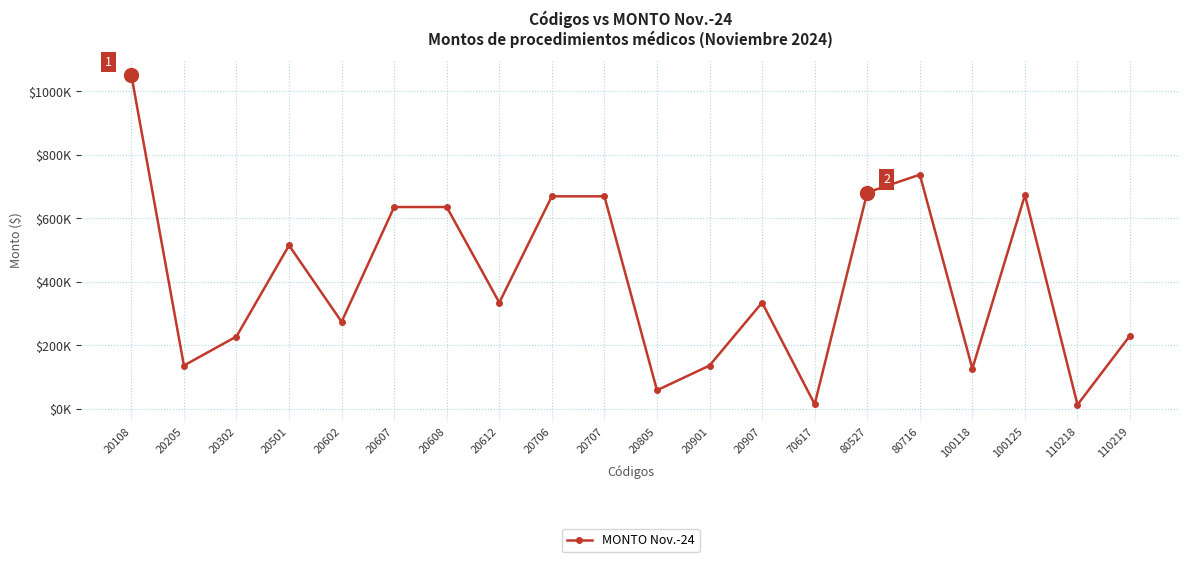

The value at 20901 is 136480. True or false?

True